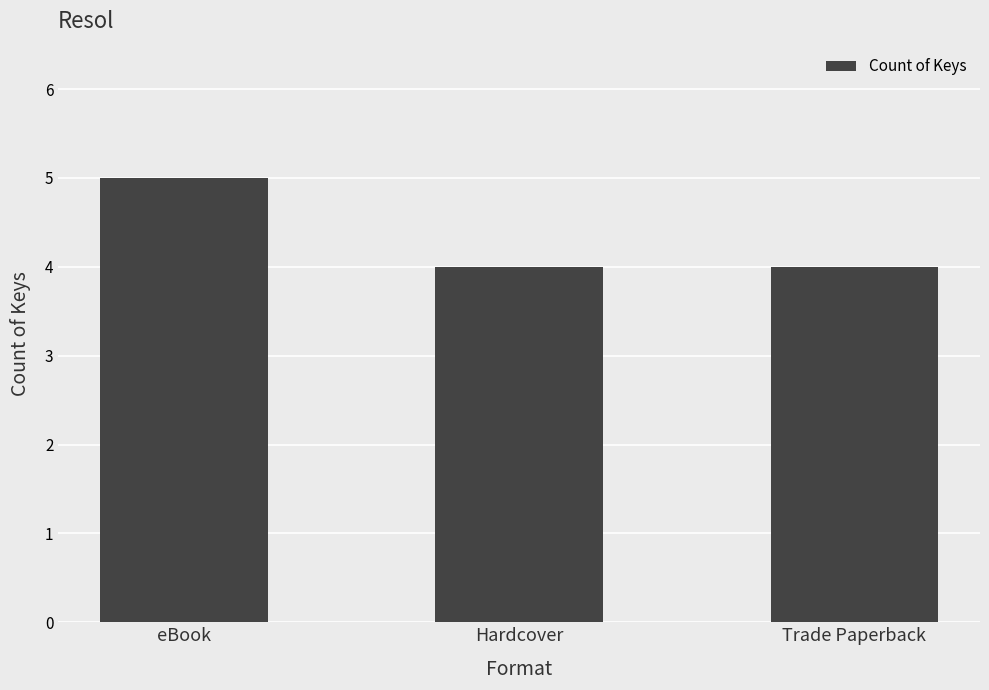

Which label corresponds to the largest value in the chart?

eBook